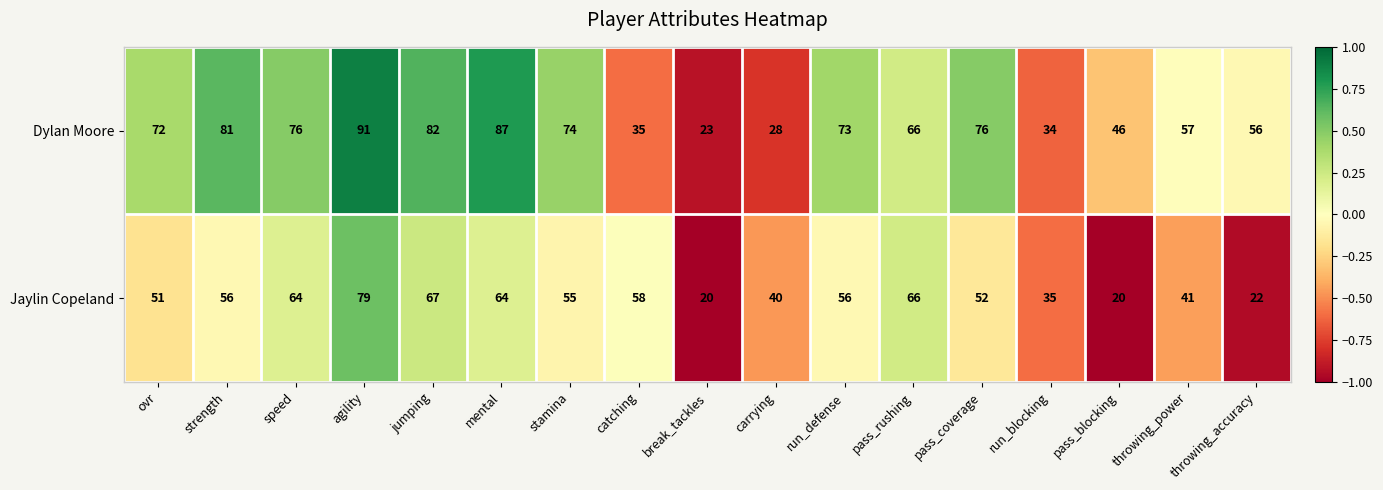

What is the approximate value of Jaylin Copeland at throwing_accuracy, to the nearest 5?

20